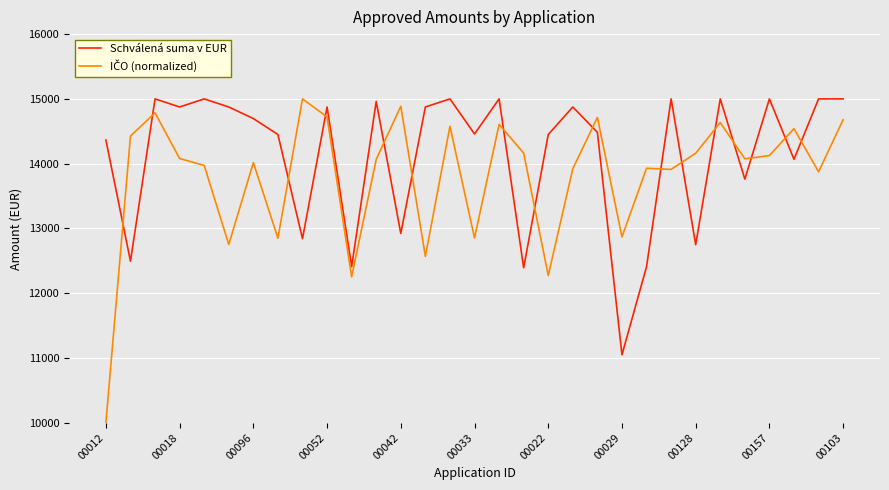

Which series has the largest total across all categories?

Schválená suma v EUR